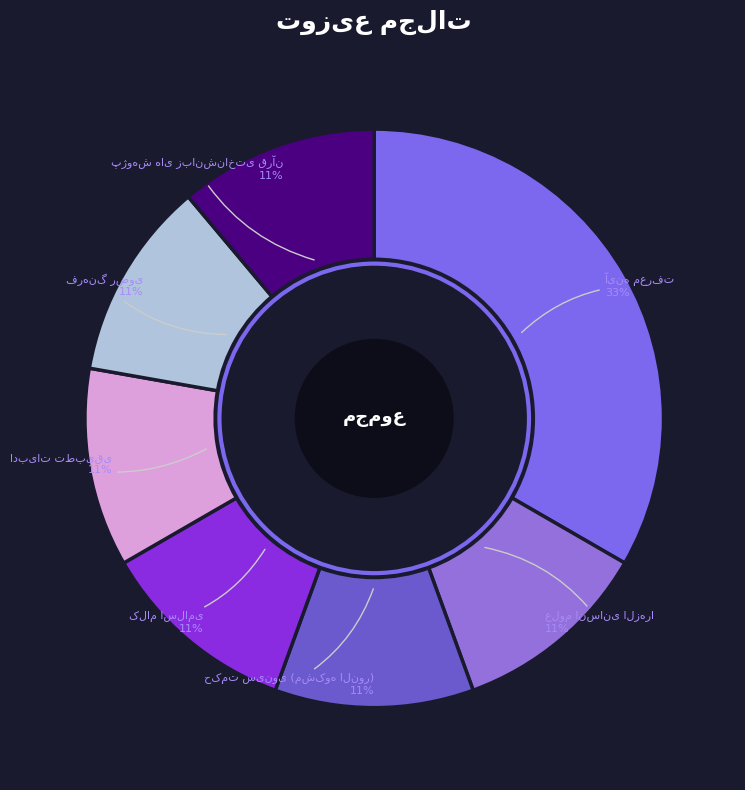

To the nearest percent, what is the average slice percentage?

14%